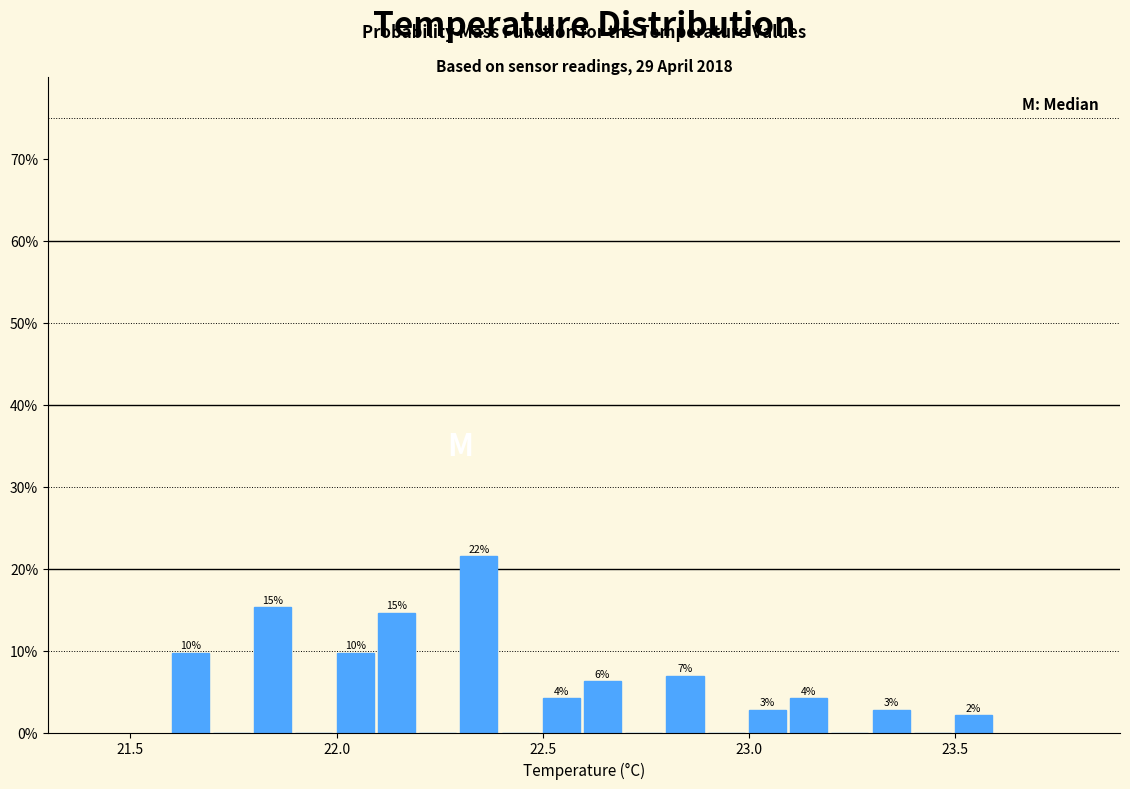

Read against the x-axis, roughly where is the centre of the tallest bar?

22.35